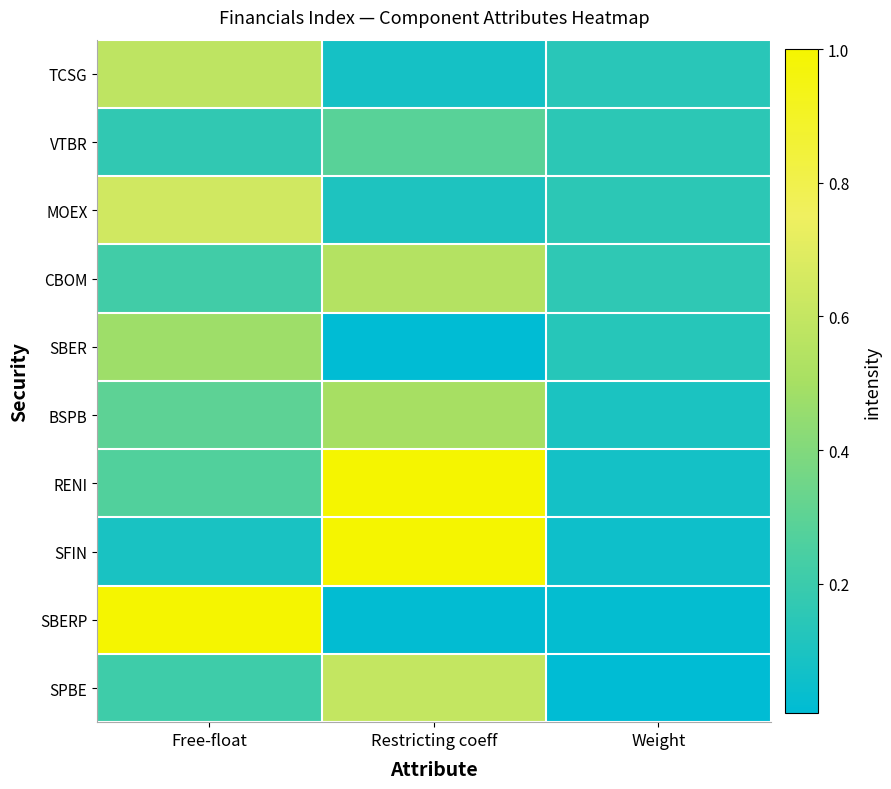

Reading left to right, transcribe all the data shown in this chart.

TCSG: Free-float=0.6	Restricting coeff=0.1	Weight=0.1
VTBR: Free-float=0.2	Restricting coeff=0.3	Weight=0.2
MOEX: Free-float=0.6	Restricting coeff=0.1	Weight=0.2
CBOM: Free-float=0.2	Restricting coeff=0.5	Weight=0.2
SBER: Free-float=0.5	Restricting coeff=0.0	Weight=0.1
BSPB: Free-float=0.3	Restricting coeff=0.5	Weight=0.1
RENI: Free-float=0.3	Restricting coeff=1.0	Weight=0.1
SFIN: Free-float=0.1	Restricting coeff=1.0	Weight=0.1
SBERP: Free-float=1.0	Restricting coeff=0.0	Weight=0.0
SPBE: Free-float=0.2	Restricting coeff=0.6	Weight=0.0